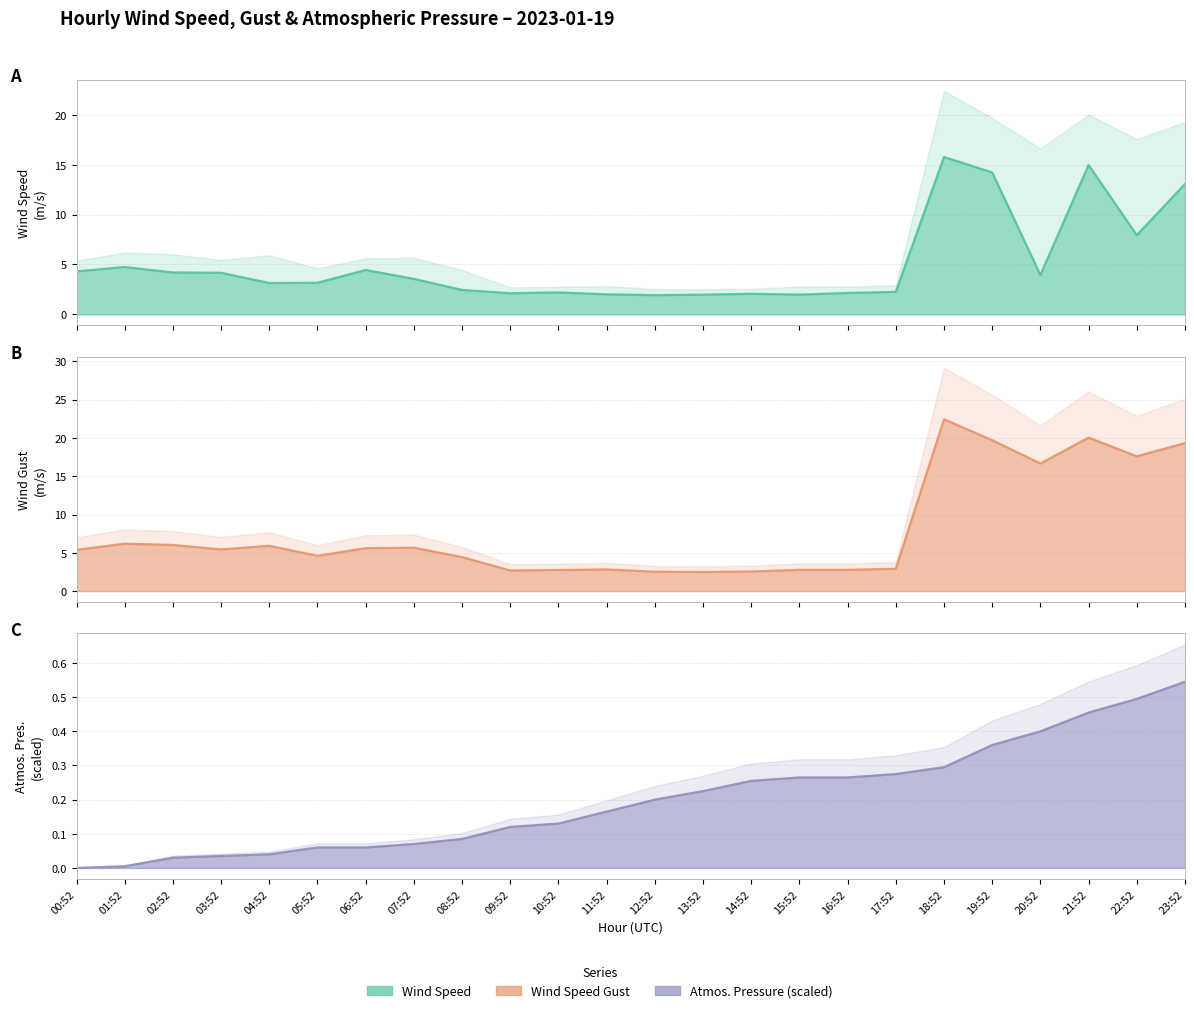

True or false: ATMOS_PRES (scaled) (line) and WIND_SPEED_GUST (line) intersect in this chart.

False